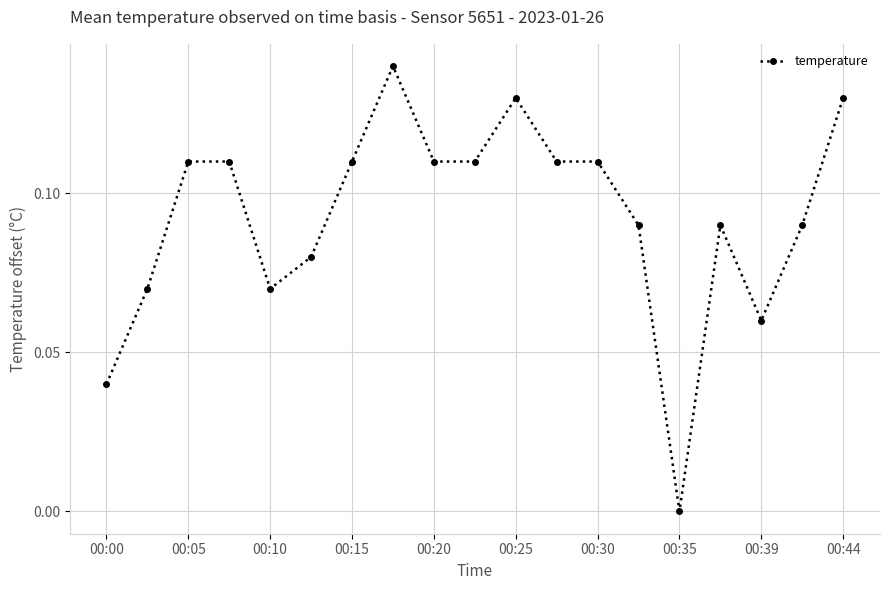

True or false: there are more than 1 points higher than both neighbors.

True